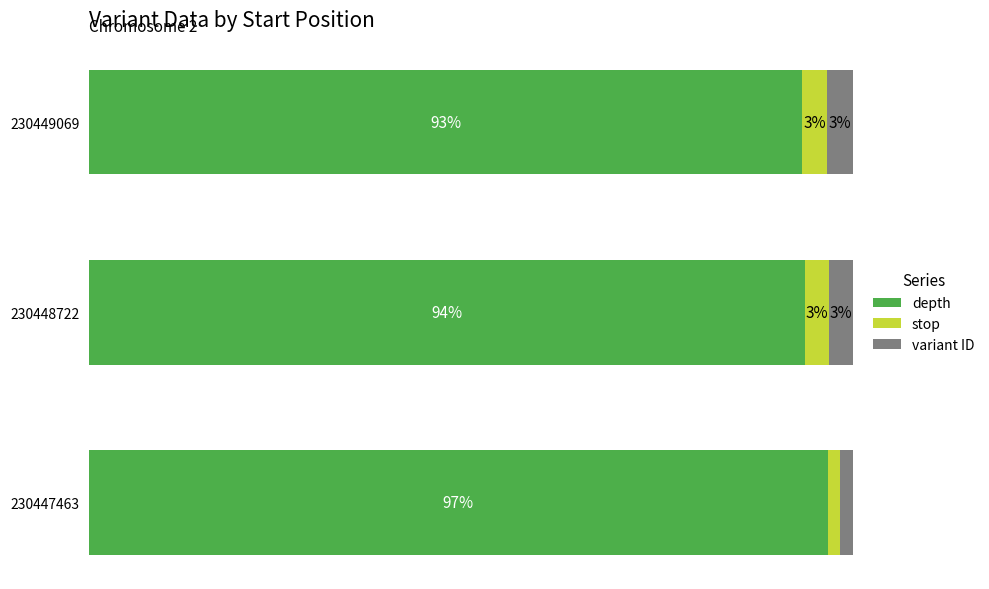

What is the average value of the depth series?

0.9